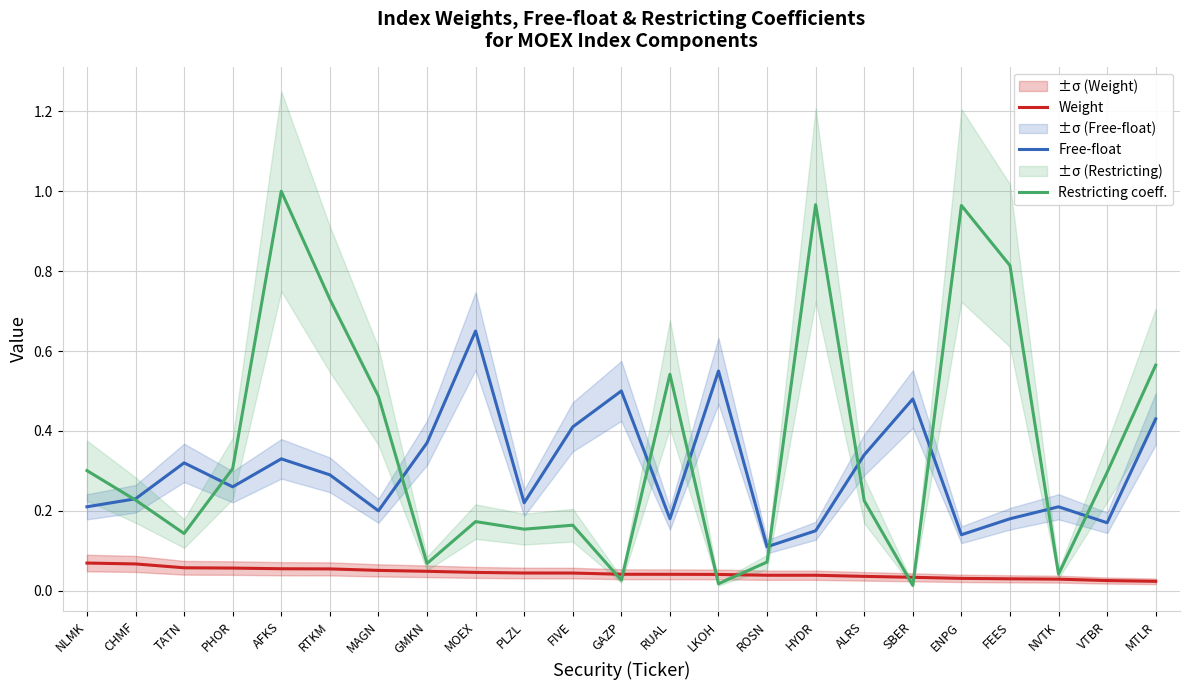

What is the maximum value for Restricting coeff.?

1.0